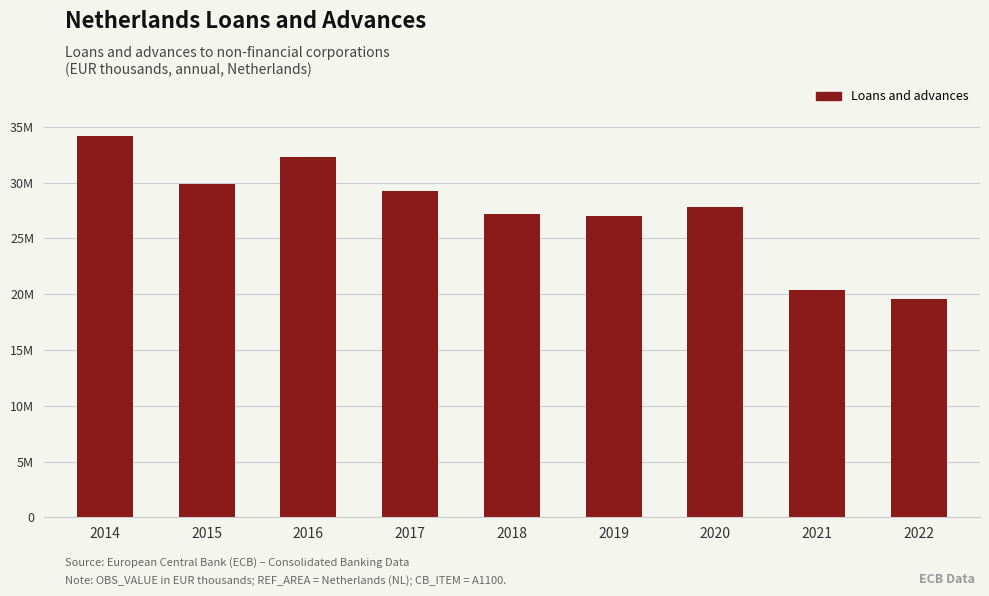

Is it true that the value at 2016 is 21392751?

False